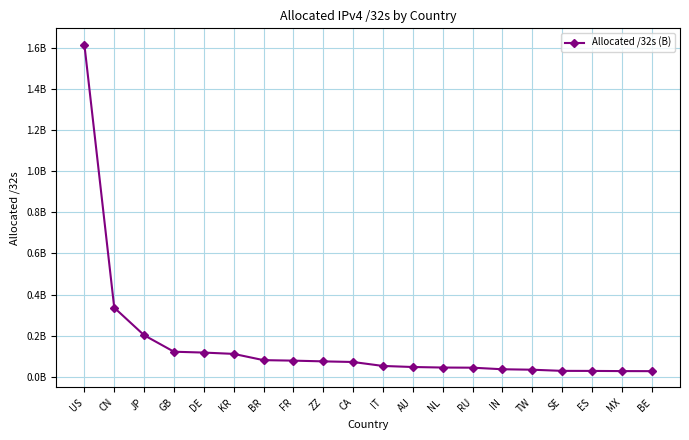

Does the chart have visible grid lines?

Yes